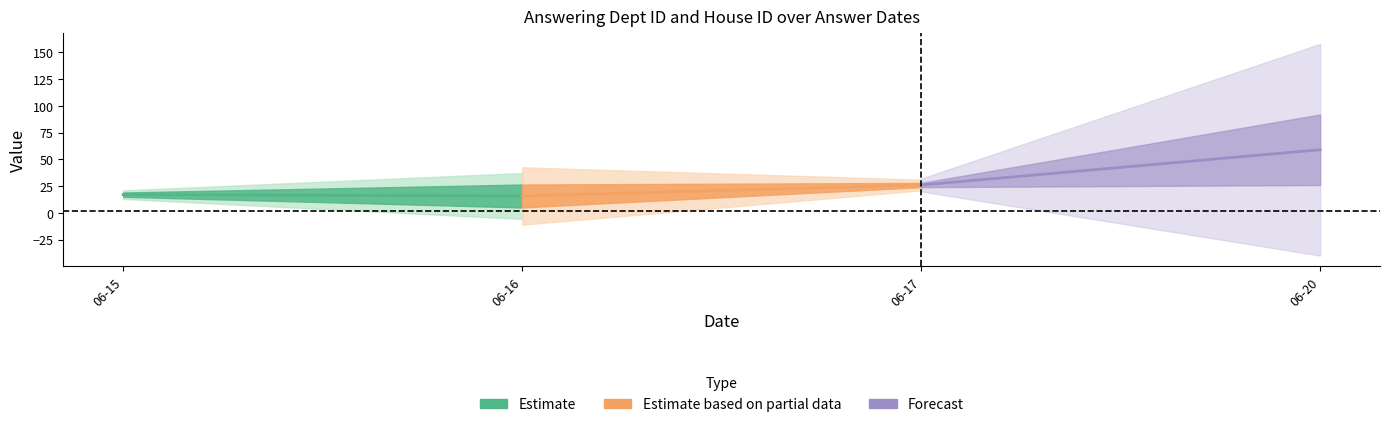

True or false: answering dept id has more than 0 points higher than both neighbors.

False